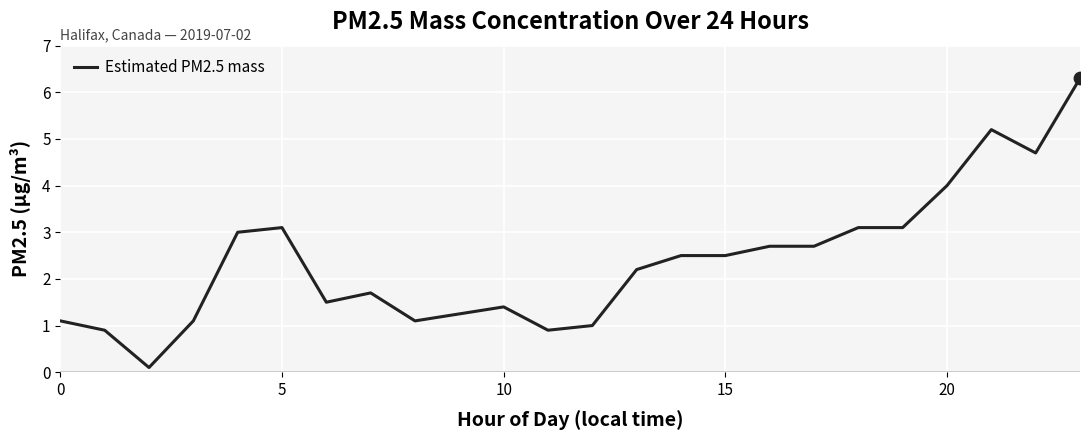

What is the maximum value shown in the chart?

6.3